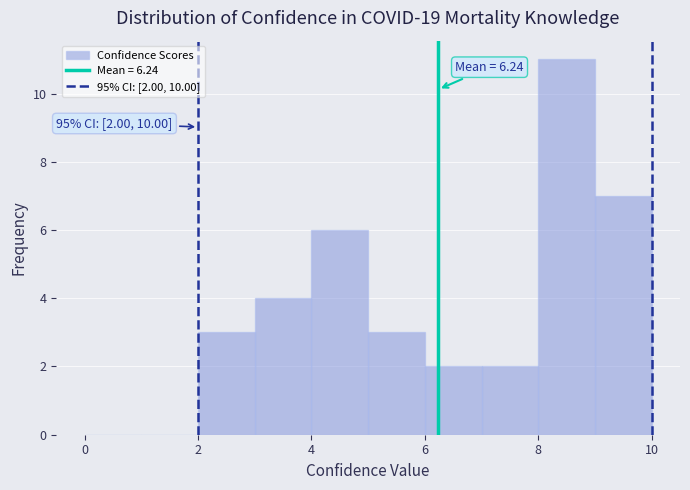

Over which range of the x-axis is the bar tallest?

8 to 9